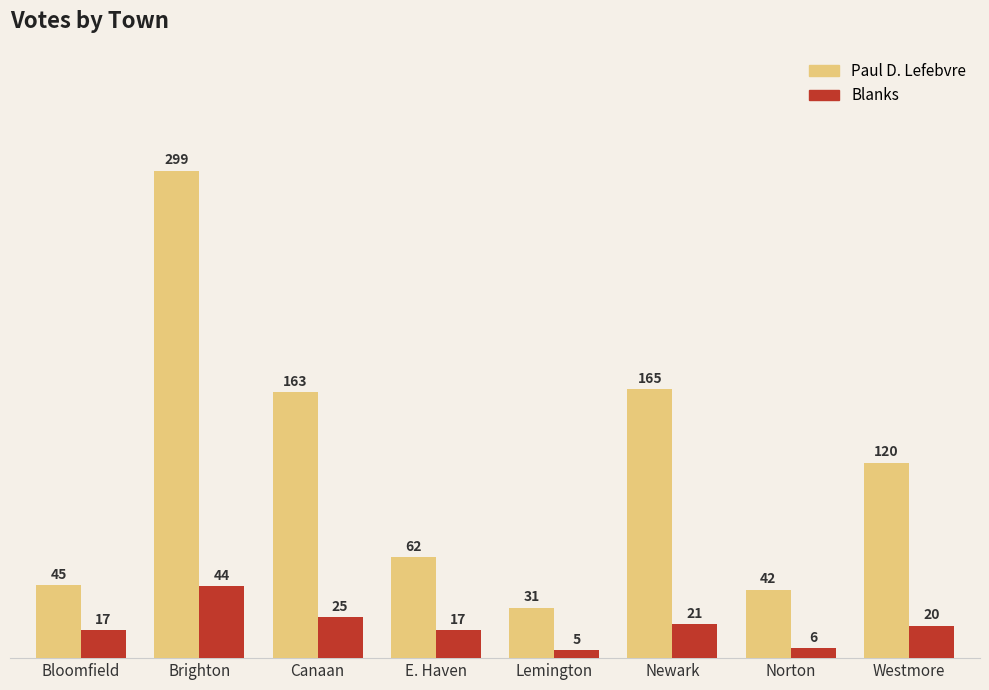

Which series has the widest spread of values?

Paul D. Lefebvre